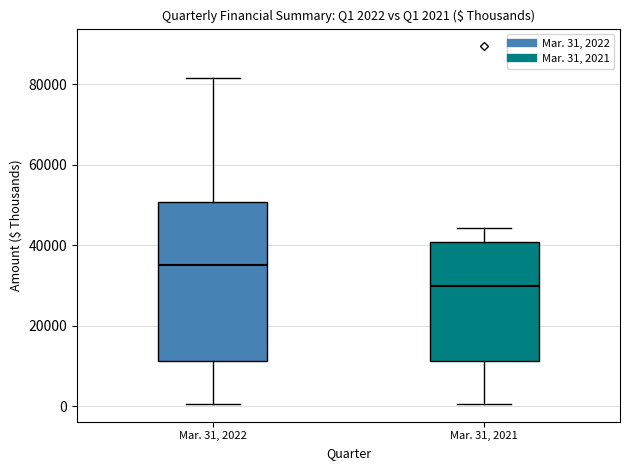

Which box's median line is the highest?

Mar. 31, 2022